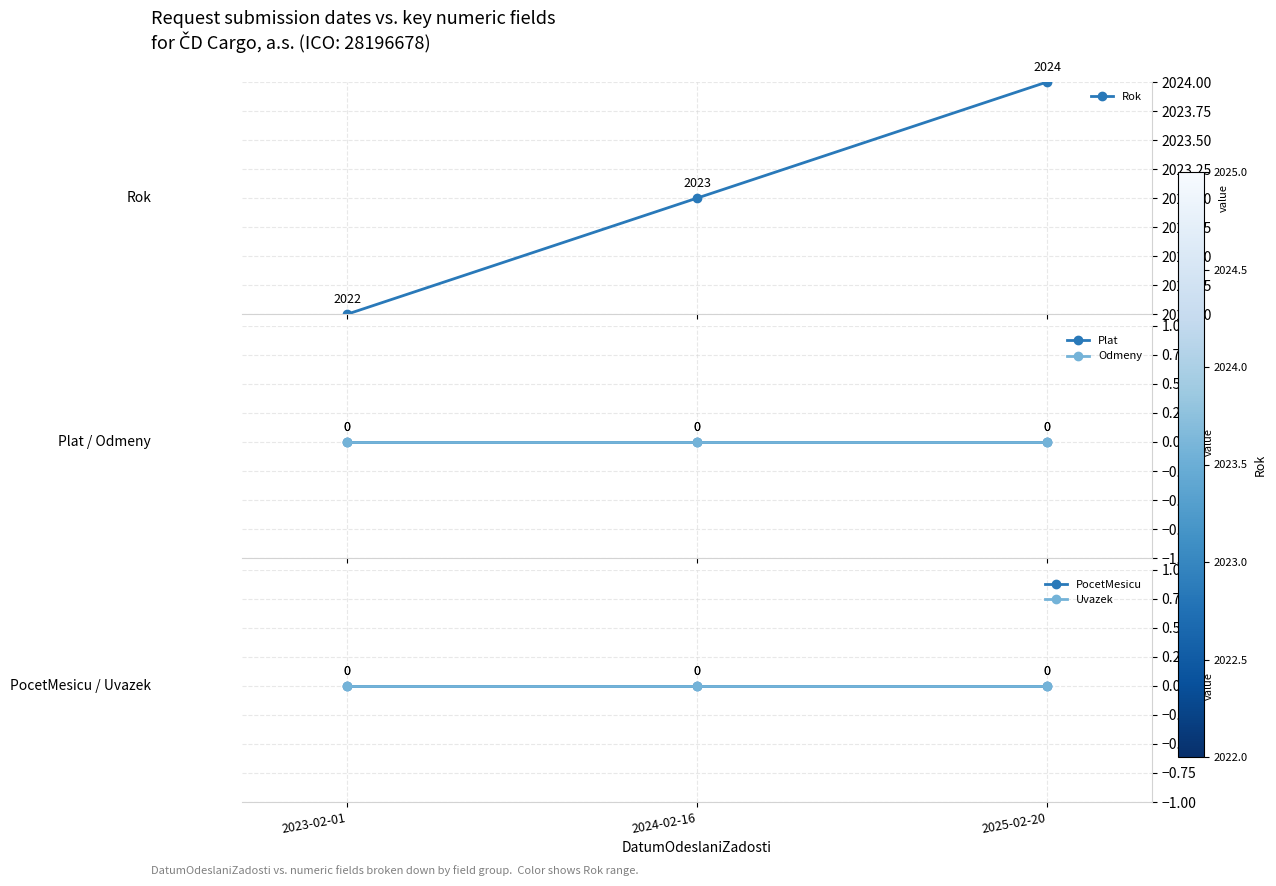

What is the average value of the Rok series?

2023